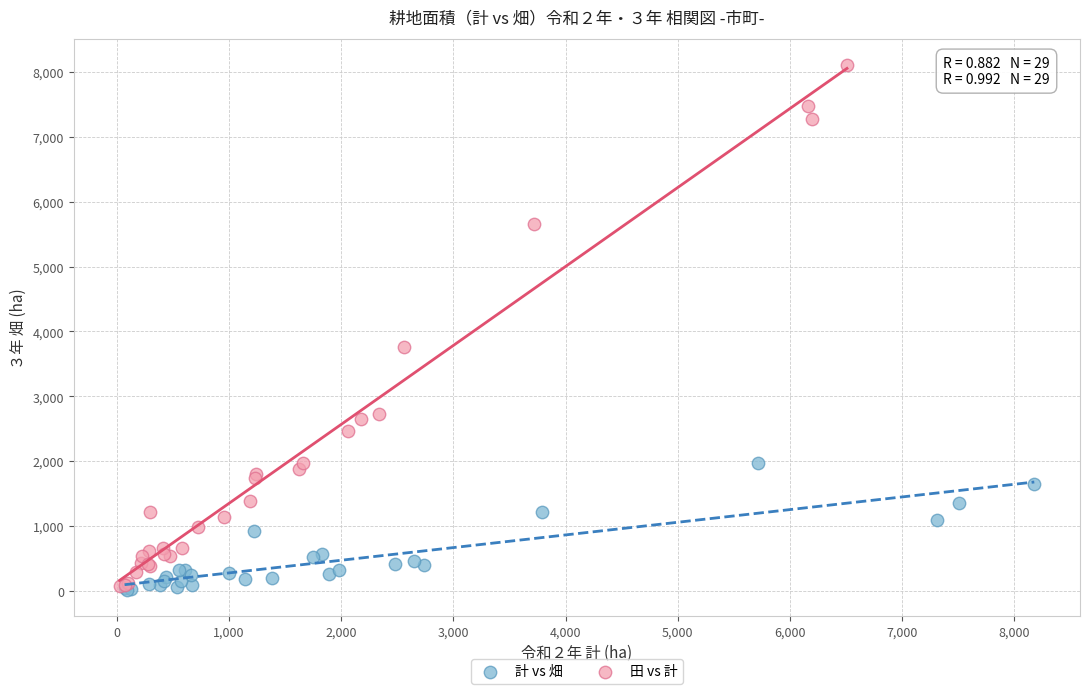

Which series reaches the maximum Y coordinate?

田 vs 計